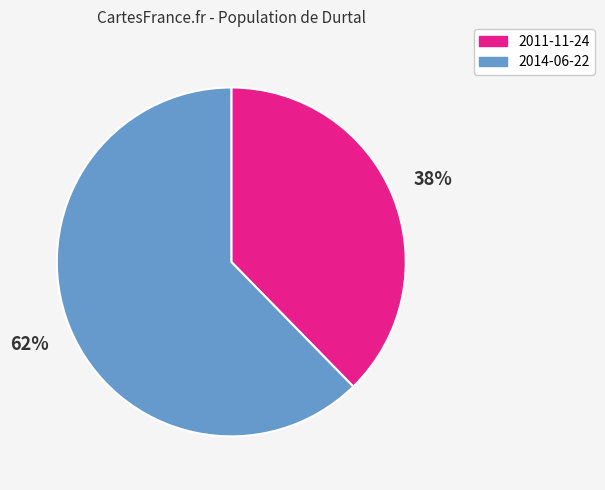

Combined, do 2011-11-24 and 2014-06-22 account for over 50%?

Yes